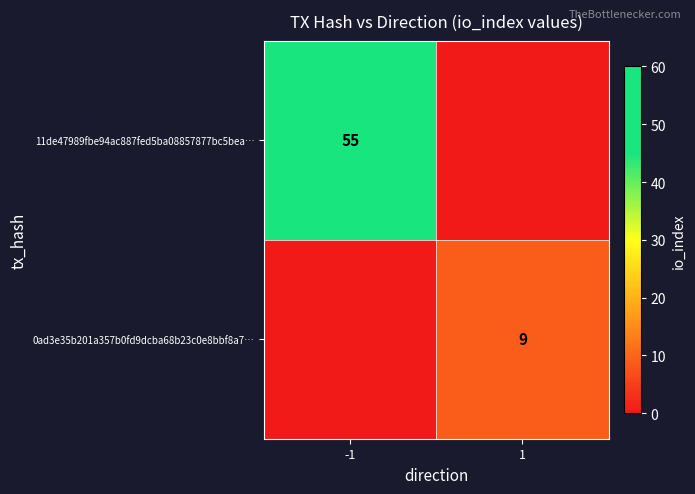

How many data points does each series have?

2